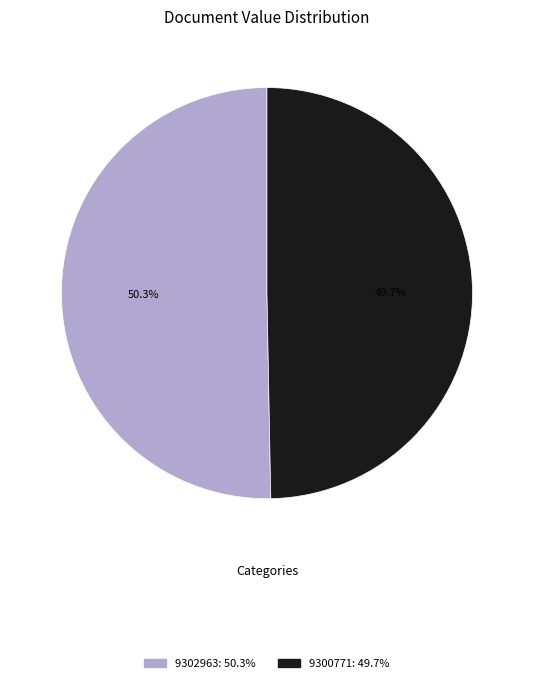

To the nearest percent, what percentage of the pie is 9300771?

50%